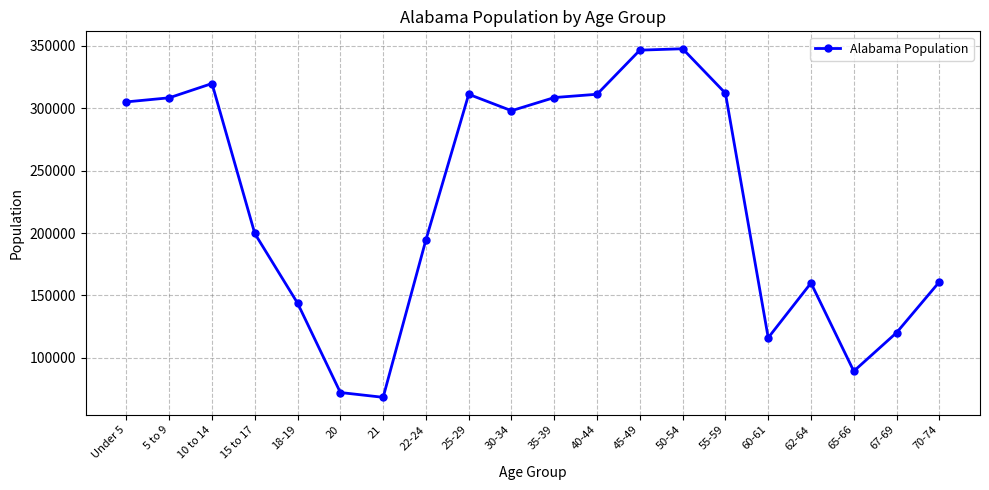

The chart shows a value of 159983 at 62-64. True or false?

True